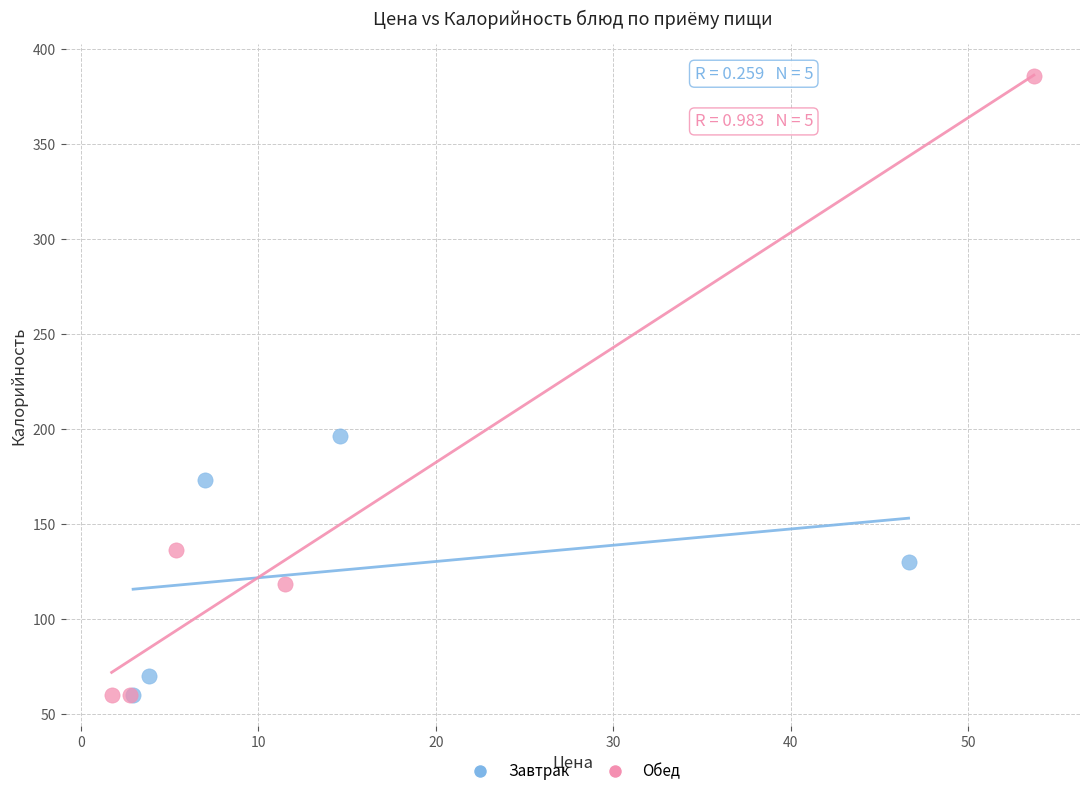

Which series has the largest Y range (max minus min)?

Обед